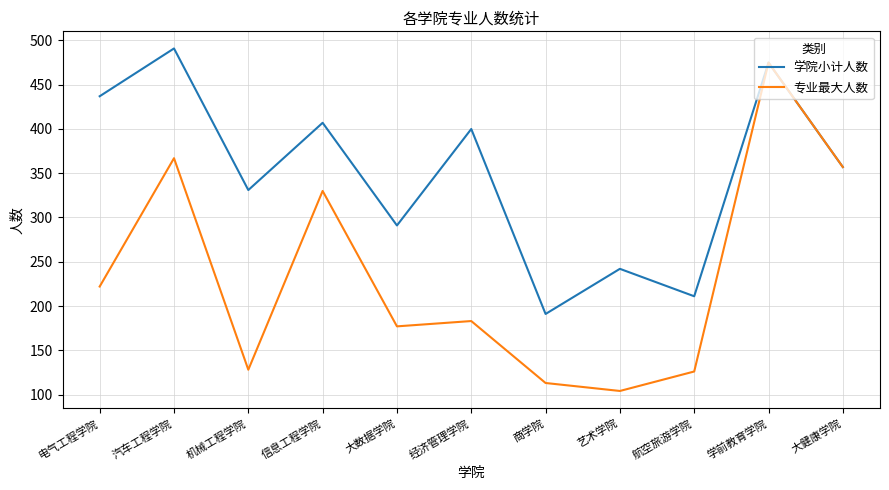

At which category does 学院小计人数 reach its first local valley?

机械工程学院